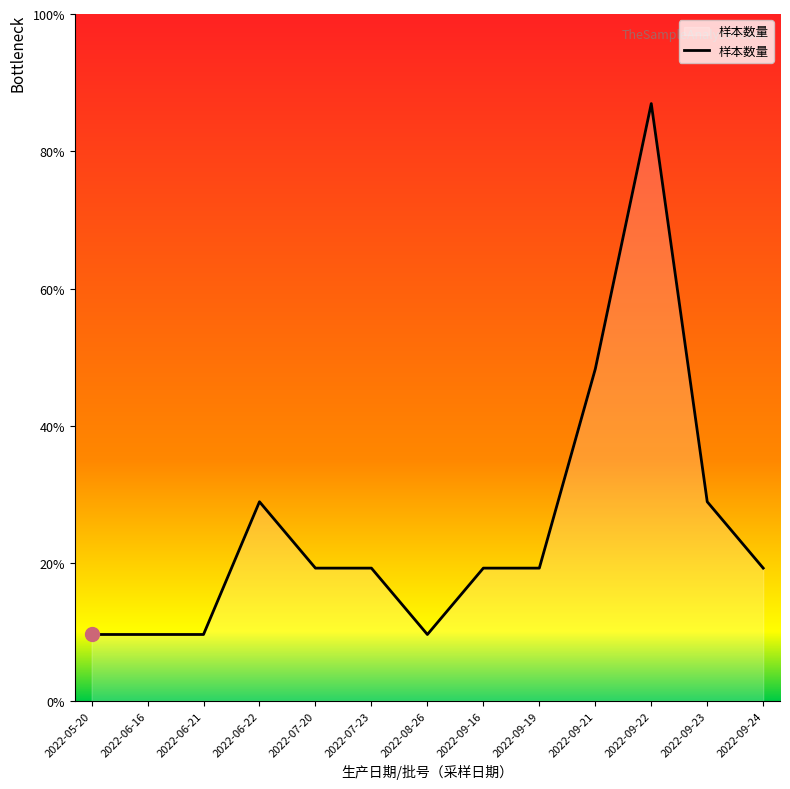

The value at 2022-09-24 is 4. True or false?

False